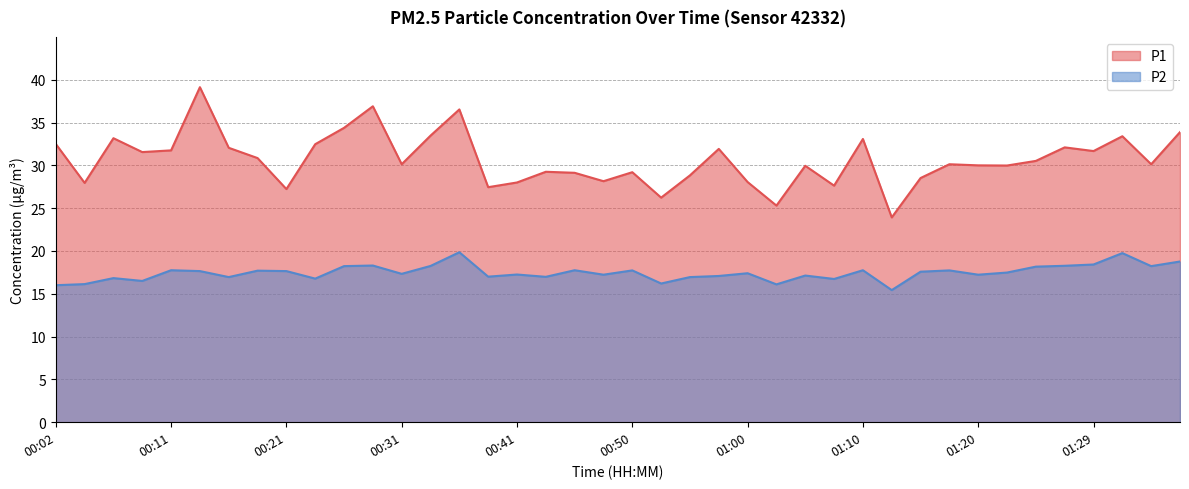

What position from the right is 00:48?

21